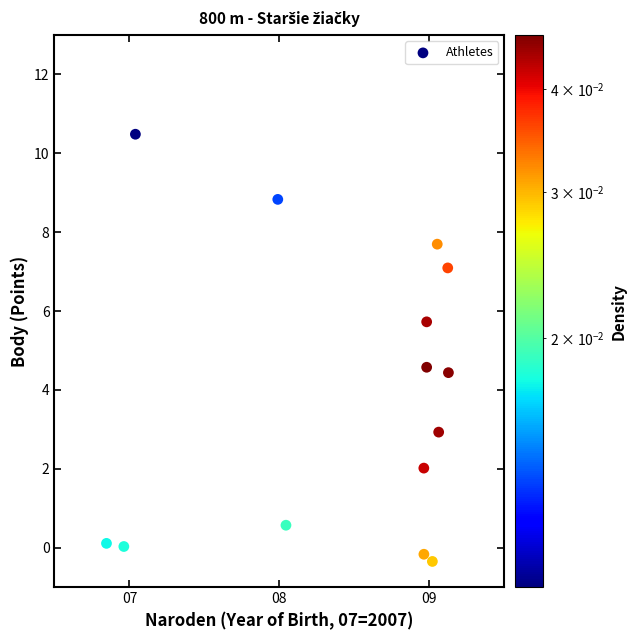

What is the range of Y values (max minus min)?

10.8